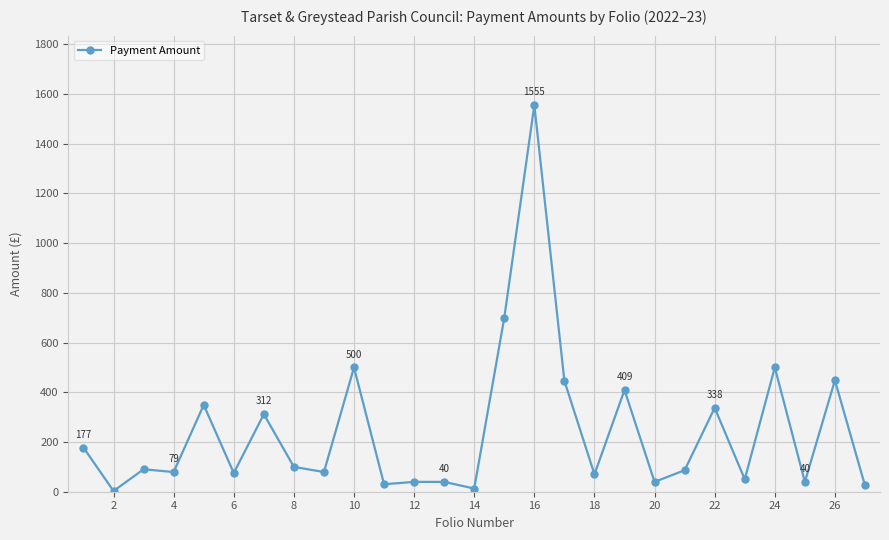

How many data points does each series have?

27